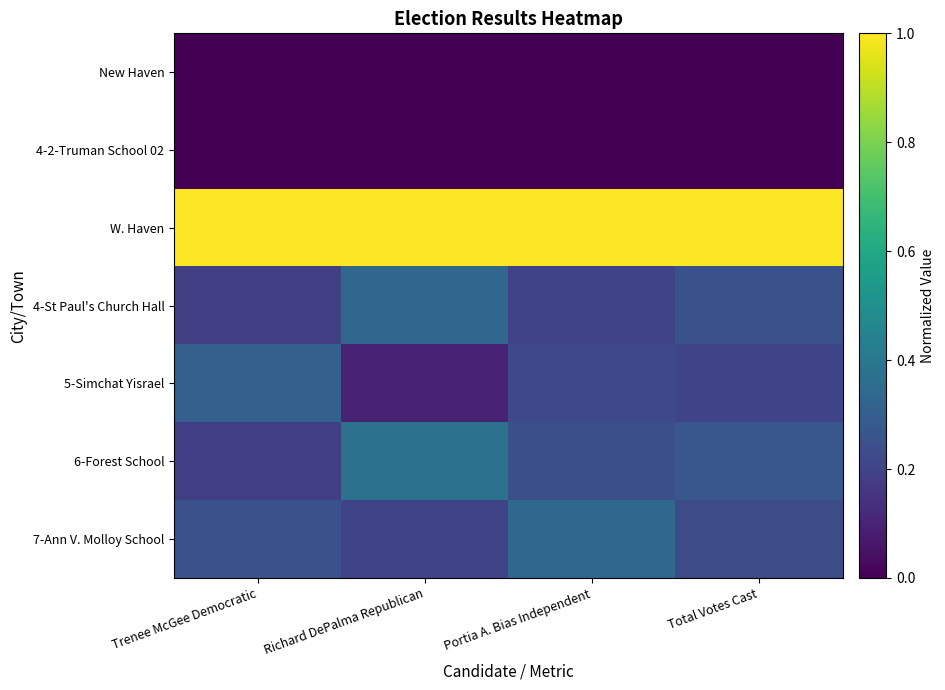

At which category does the chart reach its minimum across all series?

Trenee McGee Democratic